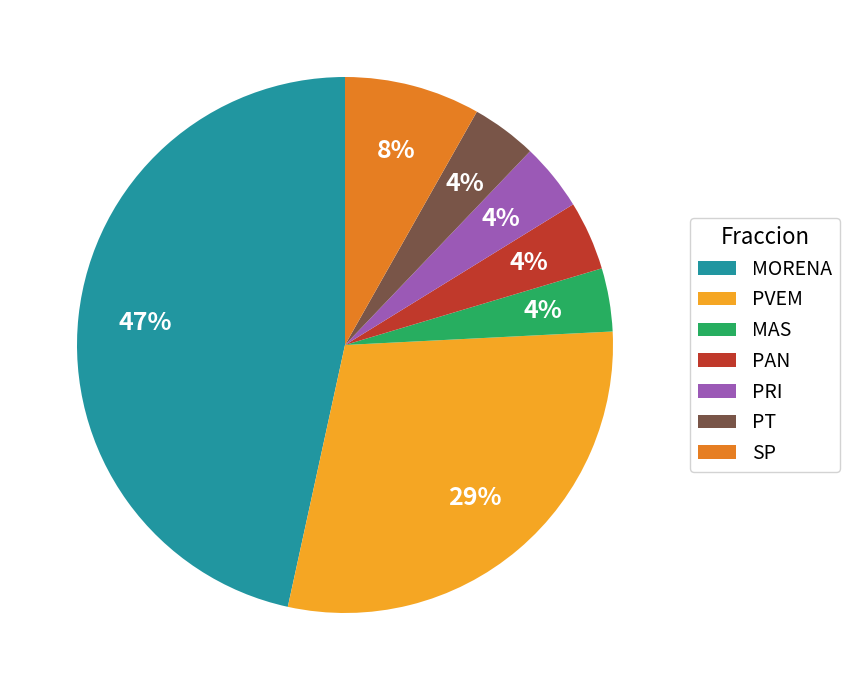

To the nearest percent, what percentage of the pie is PT?

4%